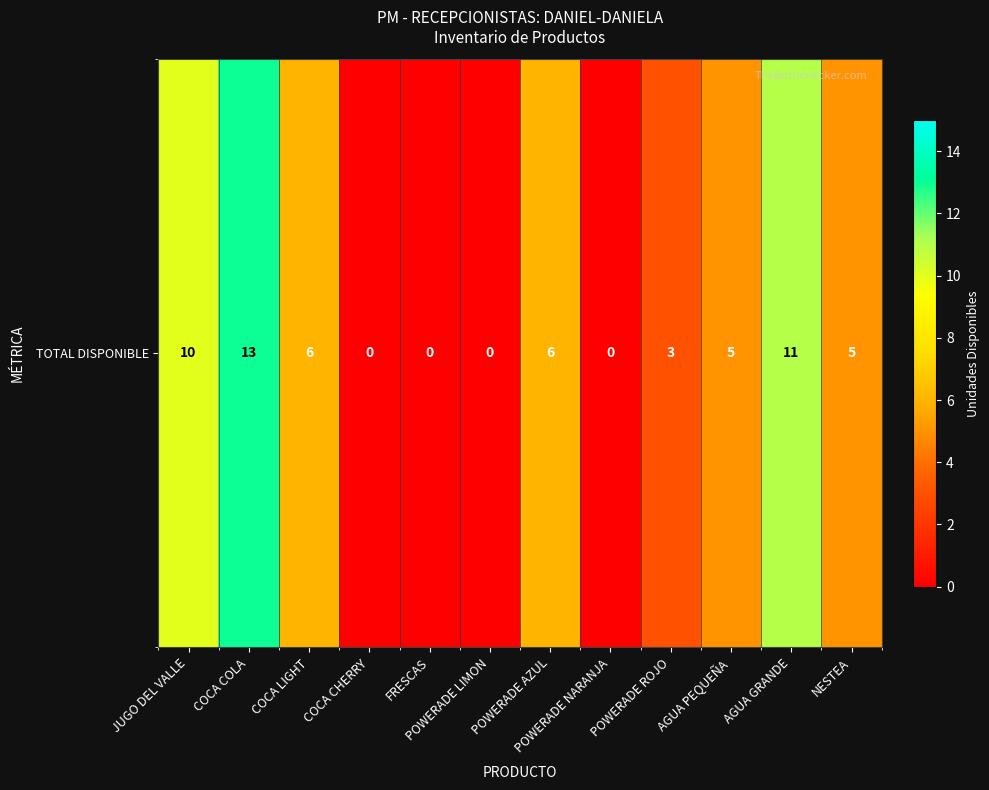

What is the sum of all values?

59